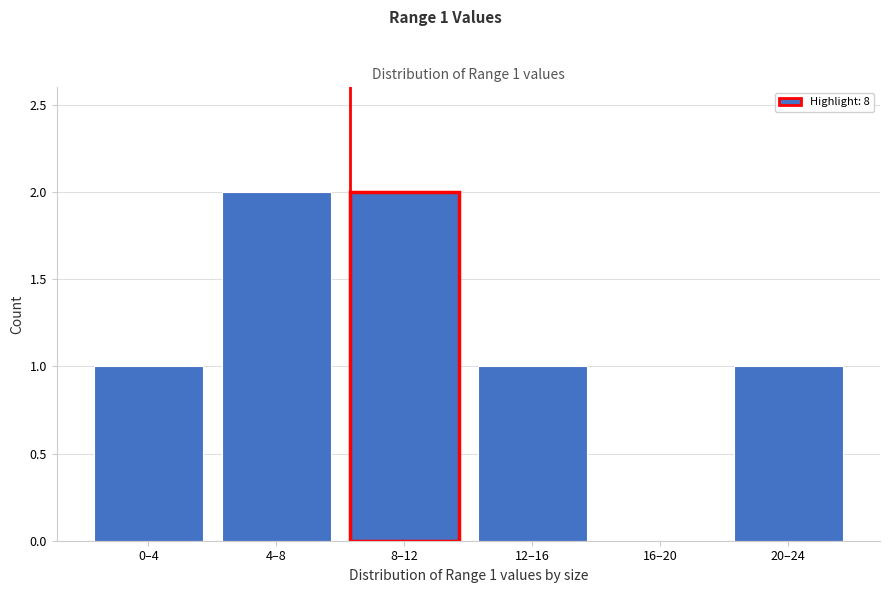

Reading left to right, list all the values displayed in this chart.

0–4=1	4–8=2	8–12=2	12–16=1	16–20=0	20–24=1